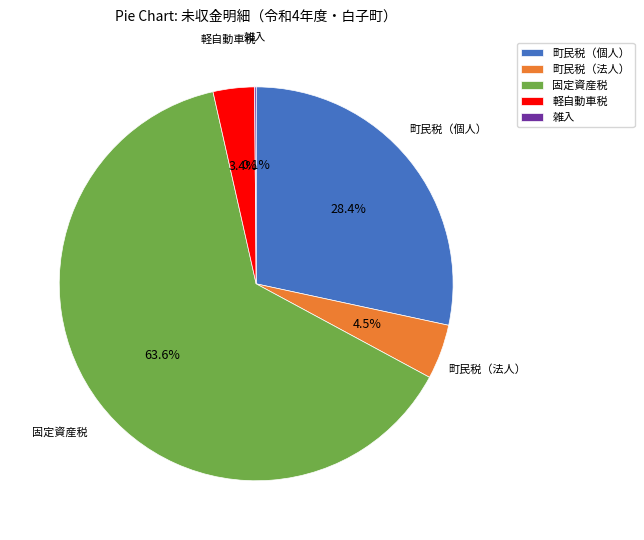

What portion of the pie excludes 軽自動車税?

96.6%